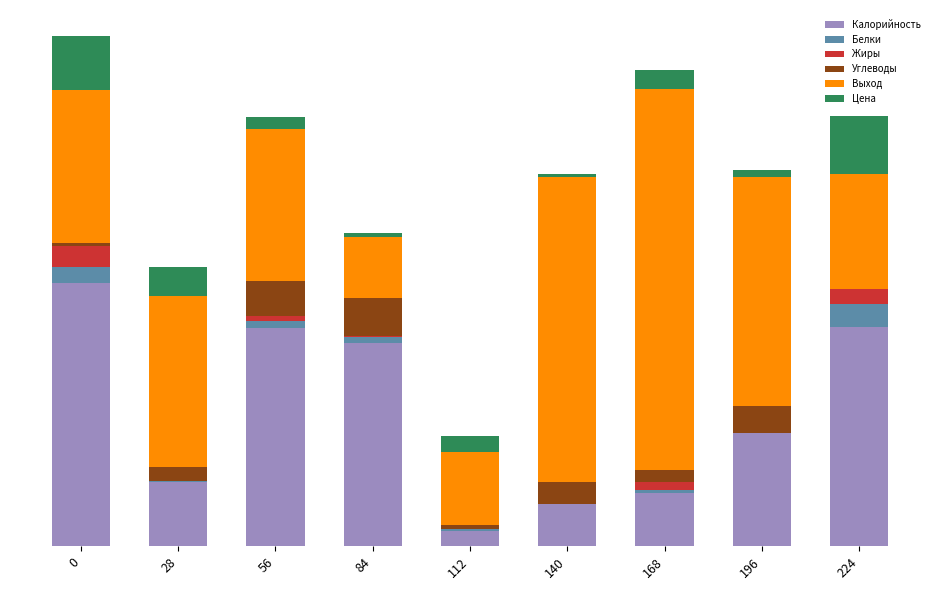

What are all the series names shown in the legend?

Калорийность, Белки, Жиры, Углеводы, Выход, Цена